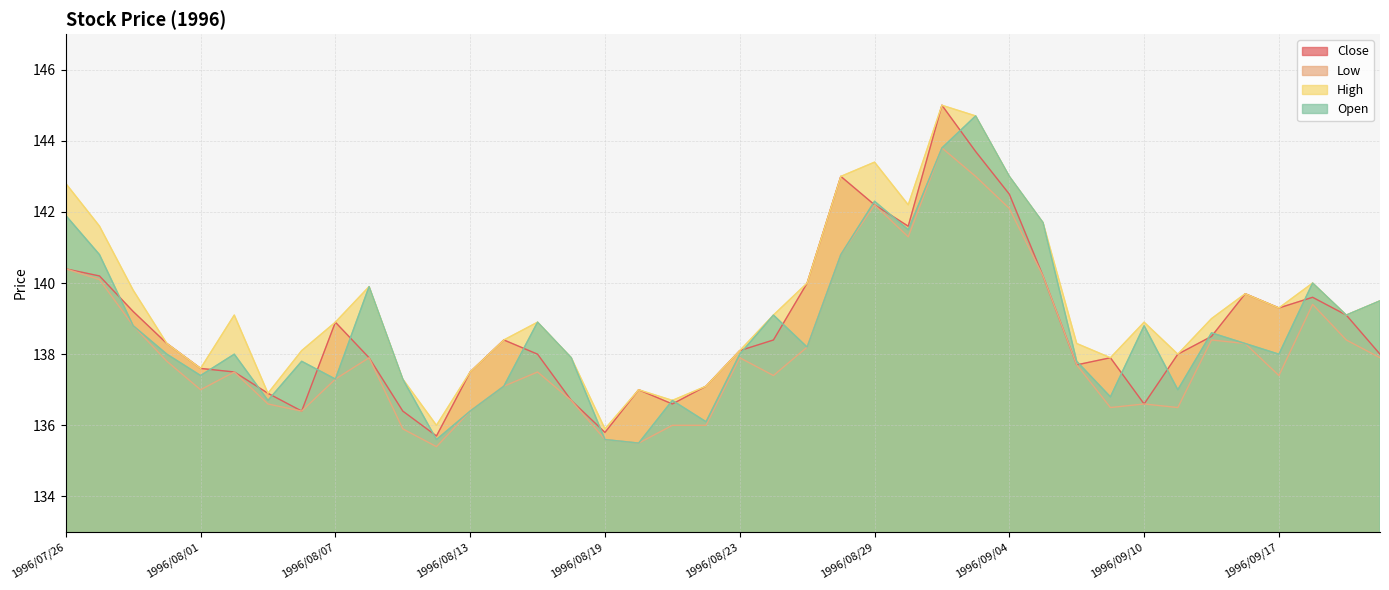

The value of High at 1996/09/04 is 143.0. True or false?

True